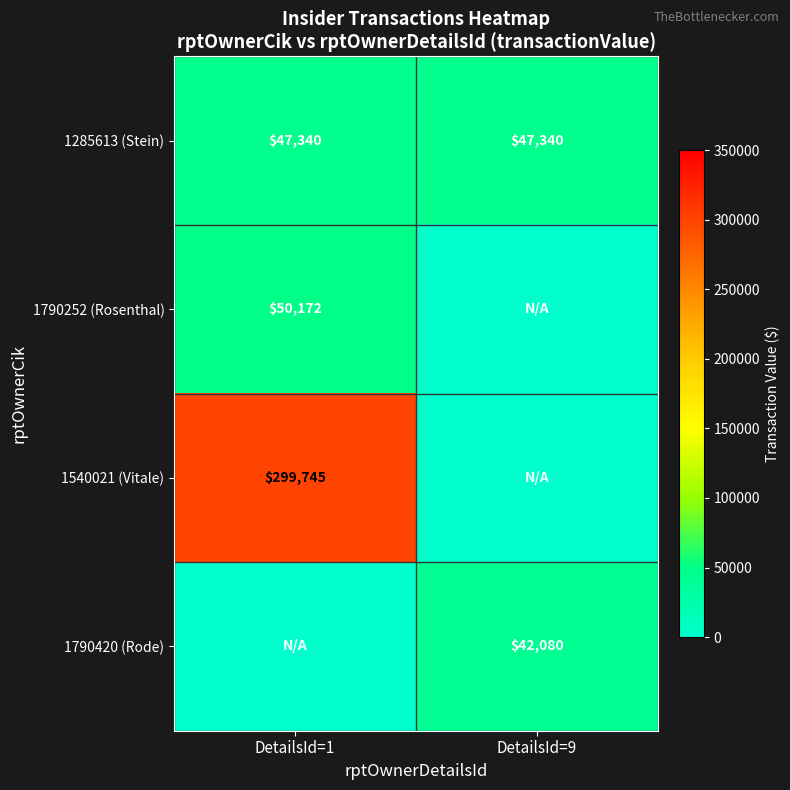

Count the number of categories in the chart.

2